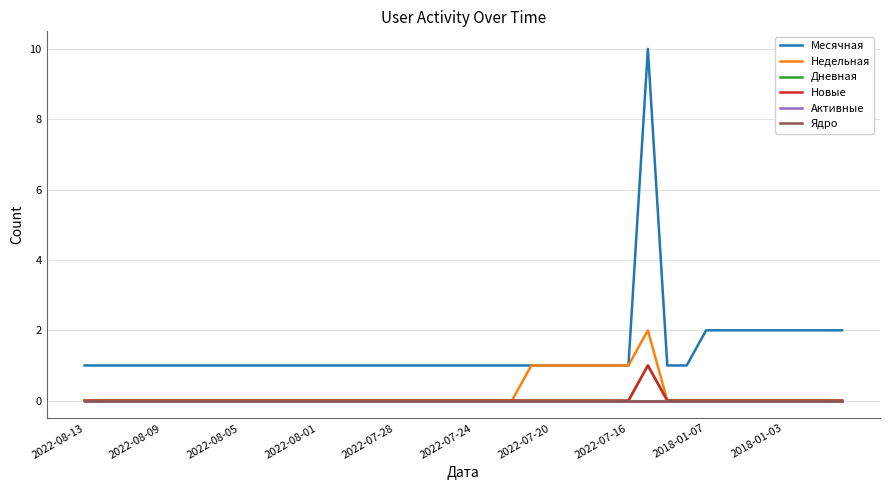

Reading left to right, transcribe all the data shown in this chart.

Месячная: 1	1	1	1	1	1	1	1	1	1	1	1	1	1	1	1	1	1	1	1	1	1	1	1	1	1	1	1	1	10	1	1	2	2	2	2	2	2	2	2
Недельная: 0	0	0	0	0	0	0	0	0	0	0	0	0	0	0	0	0	0	0	0	0	0	0	1	1	1	1	1	1	2	0	0	0	0	0	0	0	0	0	0
Дневная: 0	0	0	0	0	0	0	0	0	0	0	0	0	0	0	0	0	0	0	0	0	0	0	0	0	0	0	0	0	1	0	0	0	0	0	0	0	0	0	0
Новые: 0	0	0	0	0	0	0	0	0	0	0	0	0	0	0	0	0	0	0	0	0	0	0	0	0	0	0	0	0	1	0	0	0	0	0	0	0	0	0	0
Активные: 0	0	0	0	0	0	0	0	0	0	0	0	0	0	0	0	0	0	0	0	0	0	0	0	0	0	0	0	0	0	0	0	0	0	0	0	0	0	0	0
Ядро: 0	0	0	0	0	0	0	0	0	0	0	0	0	0	0	0	0	0	0	0	0	0	0	0	0	0	0	0	0	0	0	0	0	0	0	0	0	0	0	0